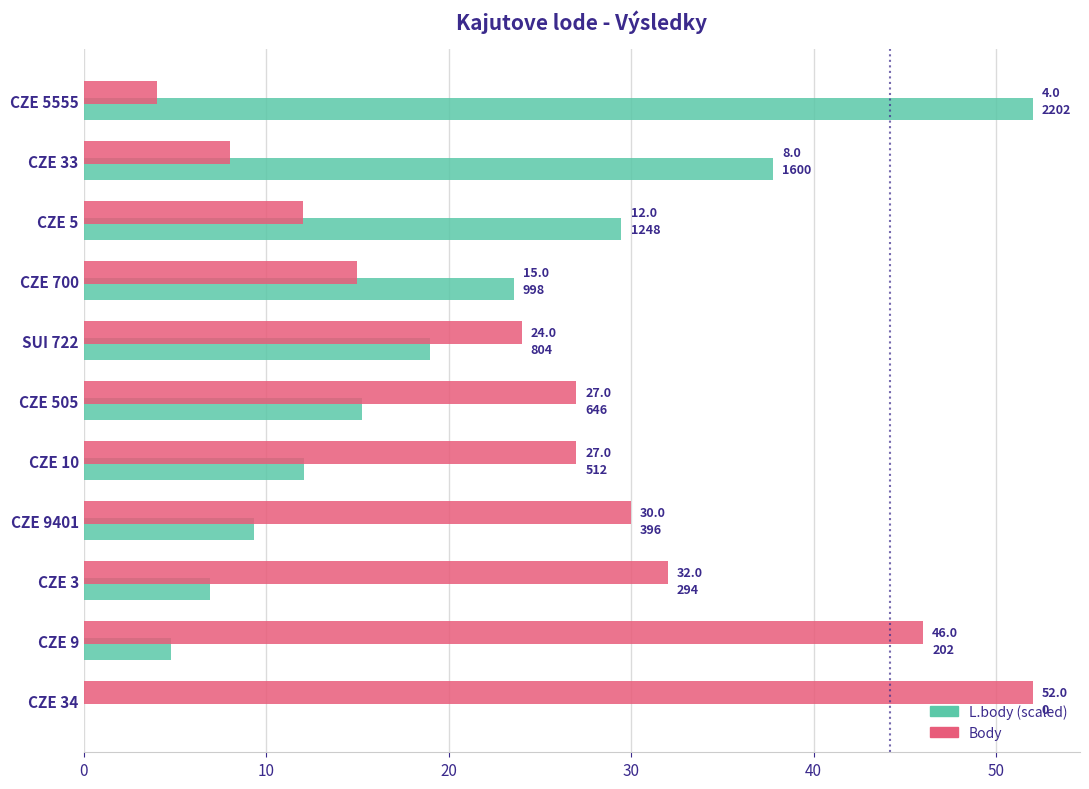

What is the maximum value shown in the chart?

52.0